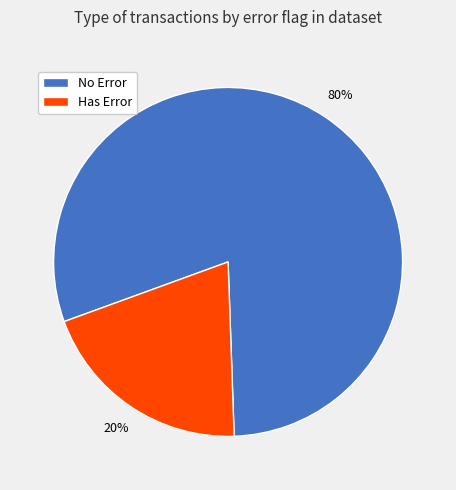

To the nearest percent, what is the difference between the largest and smallest slice percentages?

60%